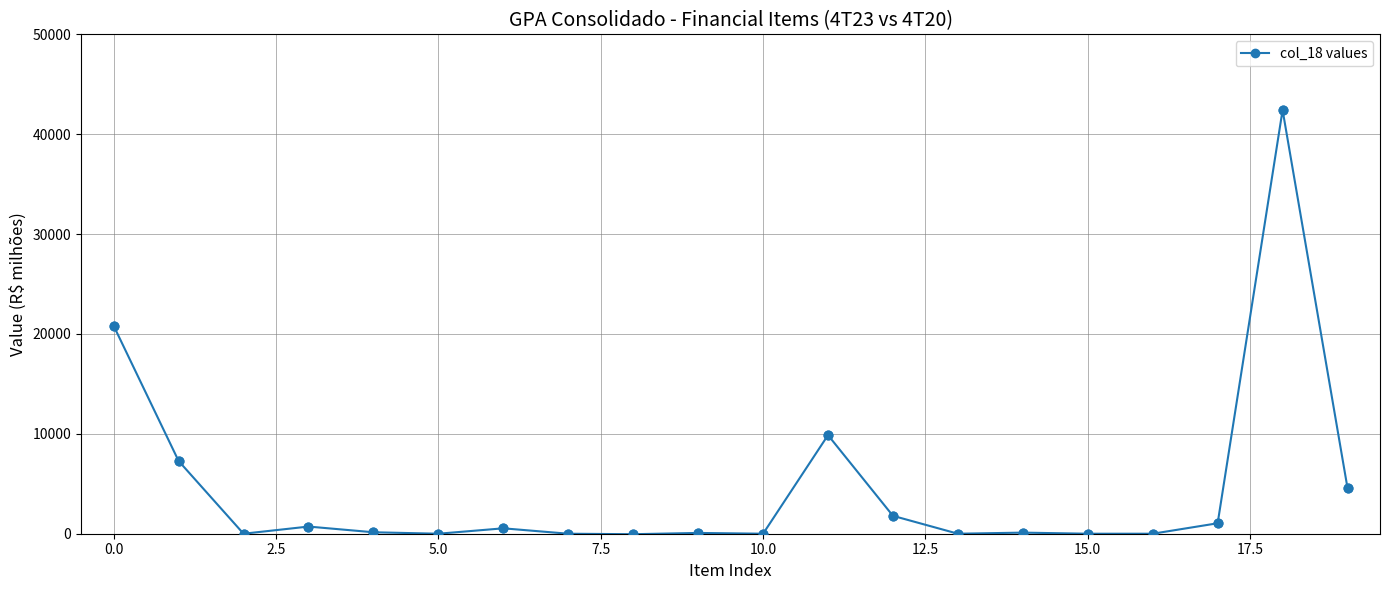

True or false: the data has more than 2 interior local peaks.

True